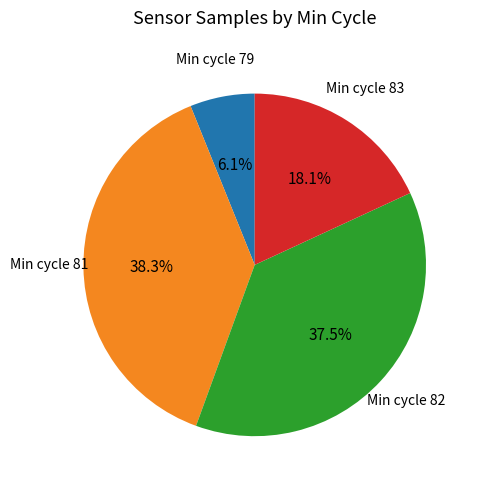

Is there a majority slice in this chart?

No